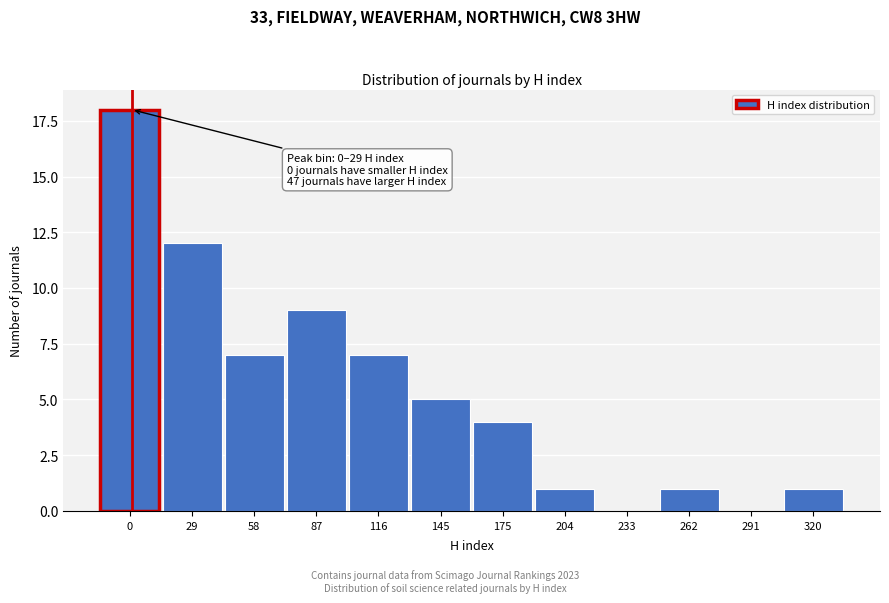

Reading left to right, what are all the values shown in this chart?

0=18	29=12	58=7	87=9	116=7	145=5	175=4	204=1	233=0	262=1	291=0	320=1